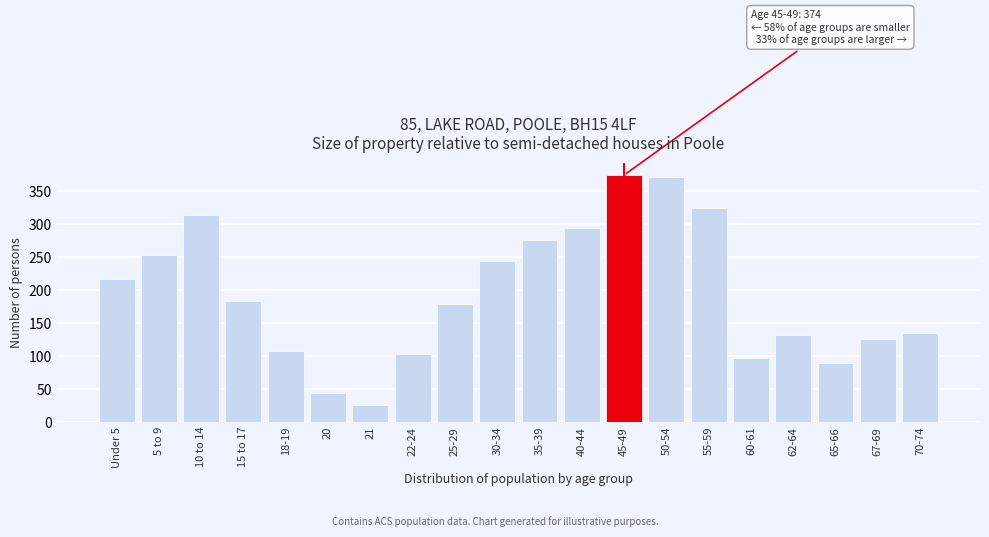

Reading right to left, what are all the values shown in this chart?

70-74=134	67-69=126	65-66=89	62-64=131	60-61=97	55-59=324	50-54=371	45-49=374	40-44=294	35-39=275	30-34=243	25-29=179	22-24=103	21=25	20=43	18-19=107	15 to 17=183	10 to 14=314	5 to 9=252	Under 5=216